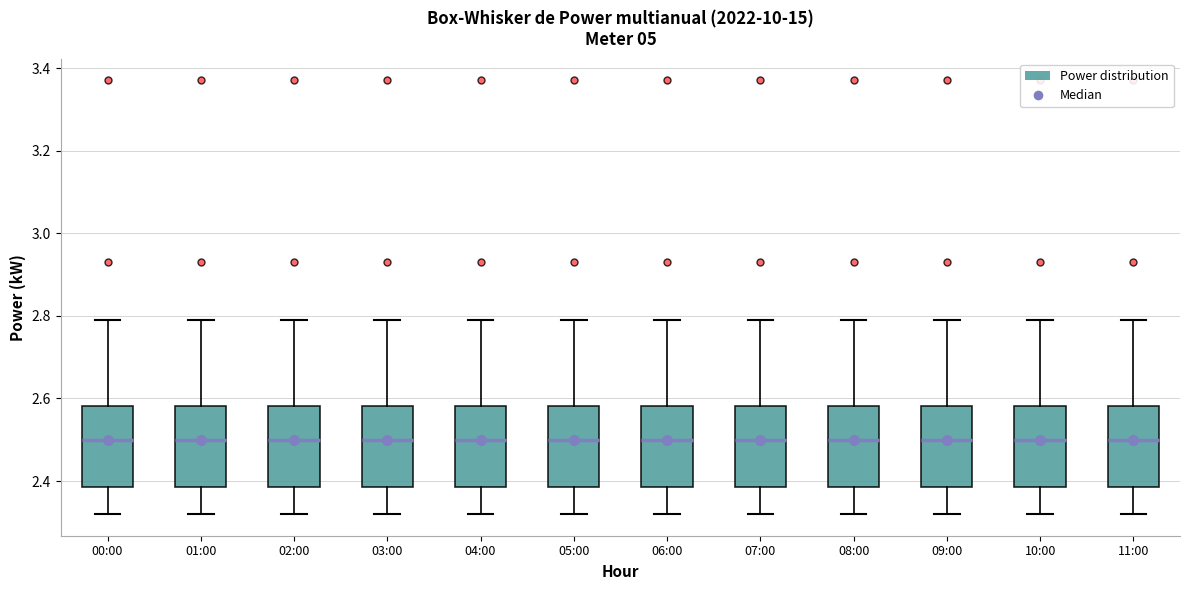

Where is the lower edge of the box for 10:00 on the y-axis? The values are not printed on the chart, so give them approximately, as read against the axis.

2.38